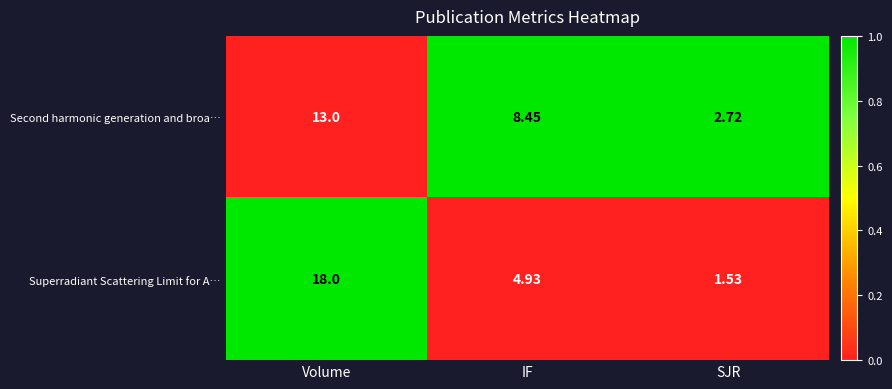

List the series in order of their peak value, highest first.

Superradiant Scattering Limit for A…, Second harmonic generation and broa…